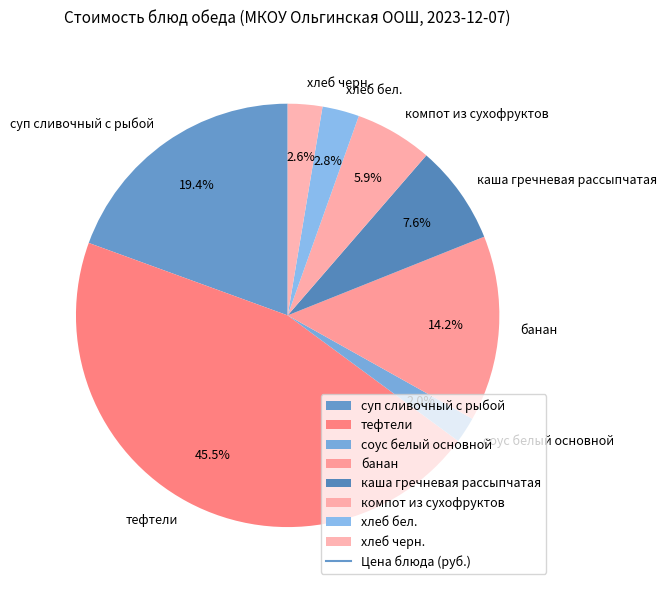

What is the smallest slice in the pie chart?

соус белый основной